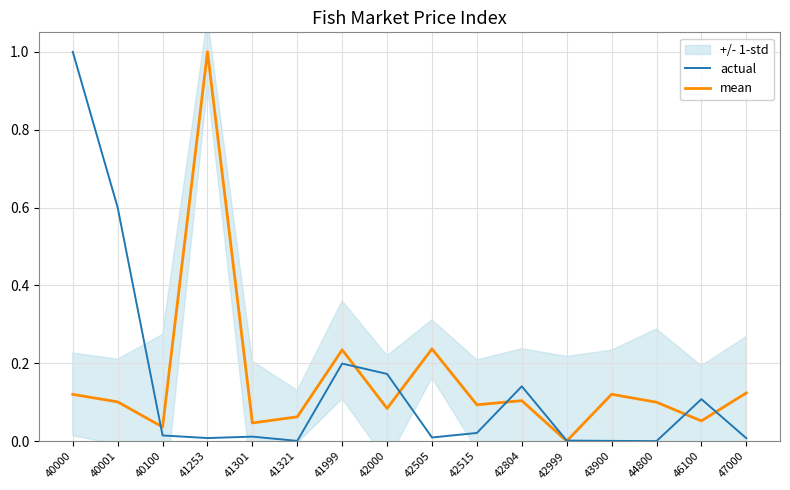

Is this an area chart (filled region under the line)?

No